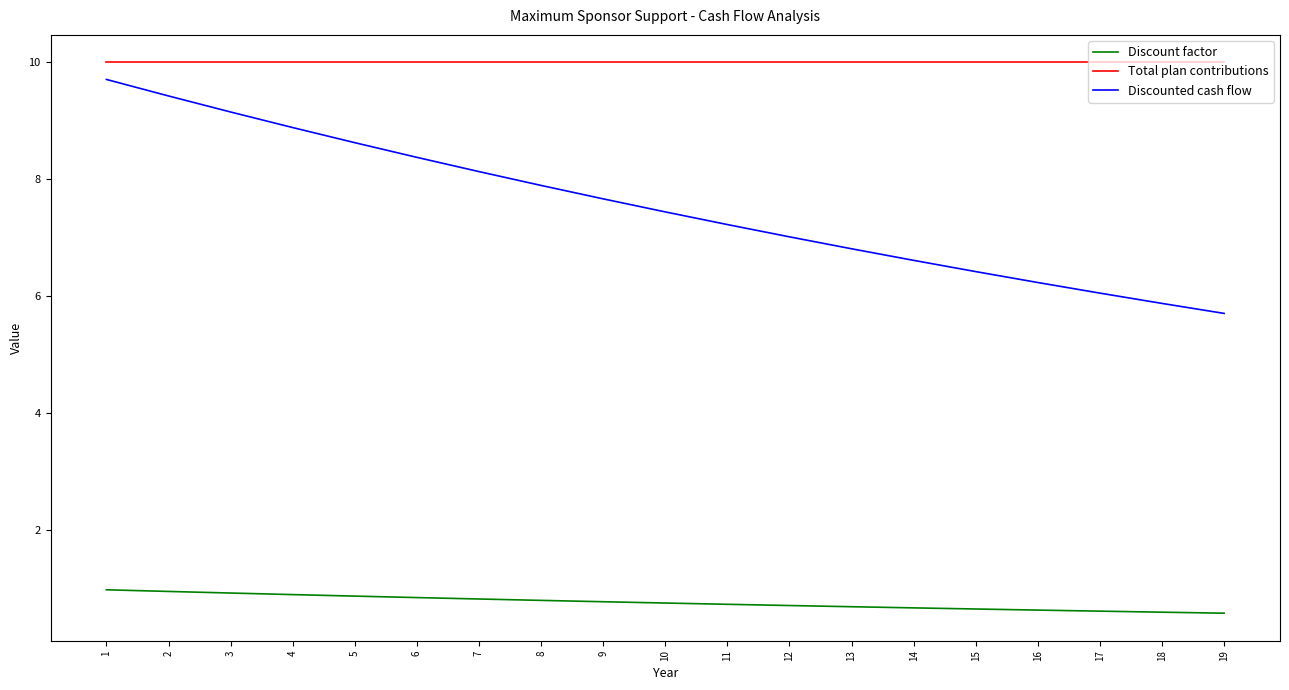

At which label does Discounted cash flow reach its peak?

1